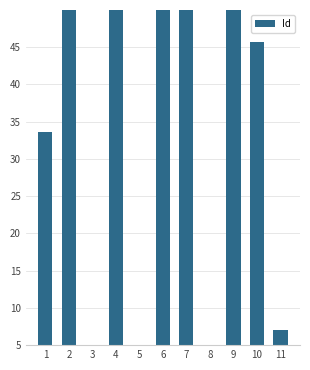

Are the bars grouped side by side (vs. stacked)?

No